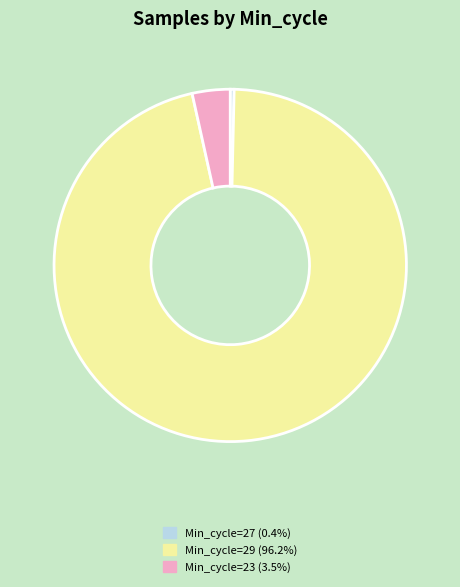

Approximately how many times larger is the value at Min_cycle=29 (96.2%) compared to Min_cycle=23 (3.5%)?

27.7